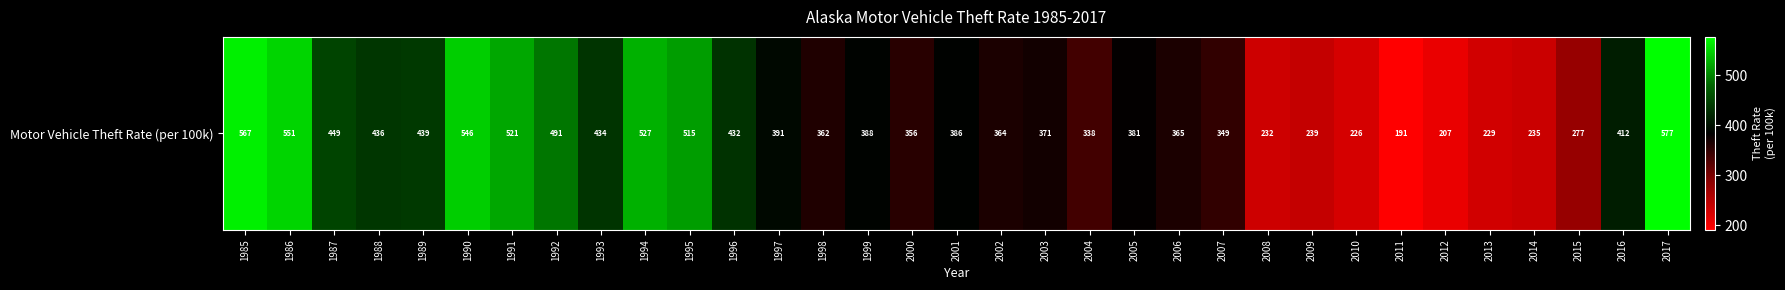

What is the change in value from 1985 to 1991?

-46.0